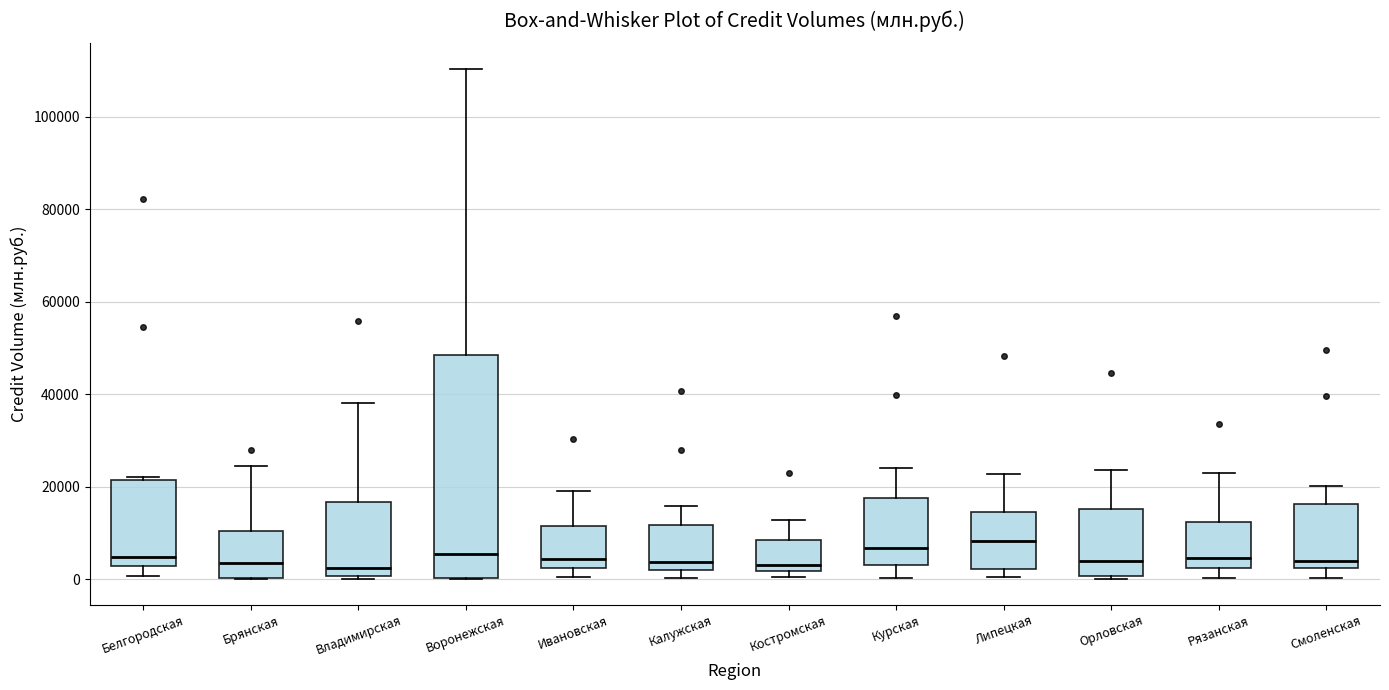

Reading left to right, read every box against the y-axis: the position of its median line, the range the box covers, and the ends of its whiskers. The values are not printed on the chart, so give them approximately, as read against the axis.

Белгородская: median 4000, box 2000 to 22000, whiskers 0 to 22000
Брянская: median 4000, box 0 to 10000, whiskers 0 to 24000
Владимирская: median 2000, box 0 to 16000, whiskers 0 to 38000
Воронежская: median 6000, box 0 to 48000, whiskers 0 to 110000
Ивановская: median 4000, box 2000 to 12000, whiskers 0 to 20000
Калужская: median 4000, box 2000 to 12000, whiskers 0 to 16000
Костромская: median 4000, box 2000 to 8000, whiskers 0 to 12000
Курская: median 6000, box 4000 to 18000, whiskers 0 to 24000
Липецкая: median 8000, box 2000 to 14000, whiskers 0 to 22000
Орловская: median 4000, box 0 to 16000, whiskers 0 to 24000
Рязанская: median 4000, box 2000 to 12000, whiskers 0 to 22000
Смоленская: median 4000, box 2000 to 16000, whiskers 0 to 20000